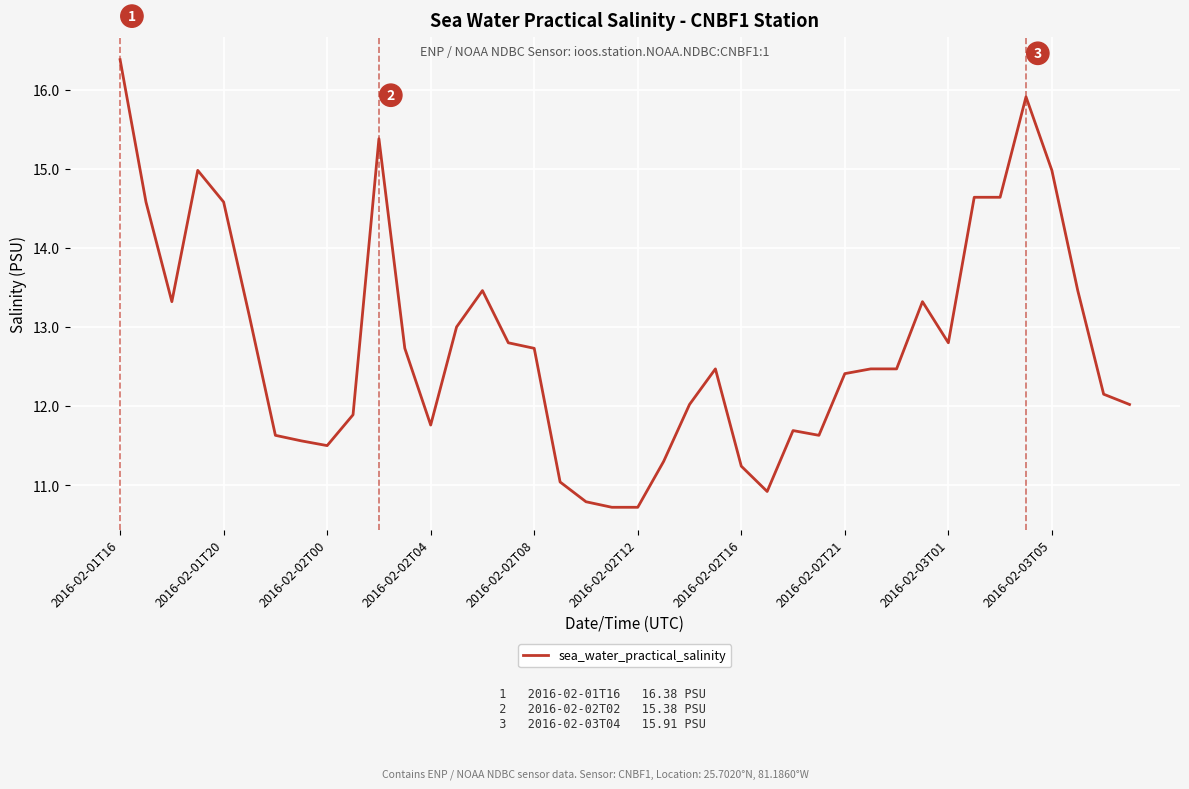

What is the difference between the maximum and minimum values?

5.7